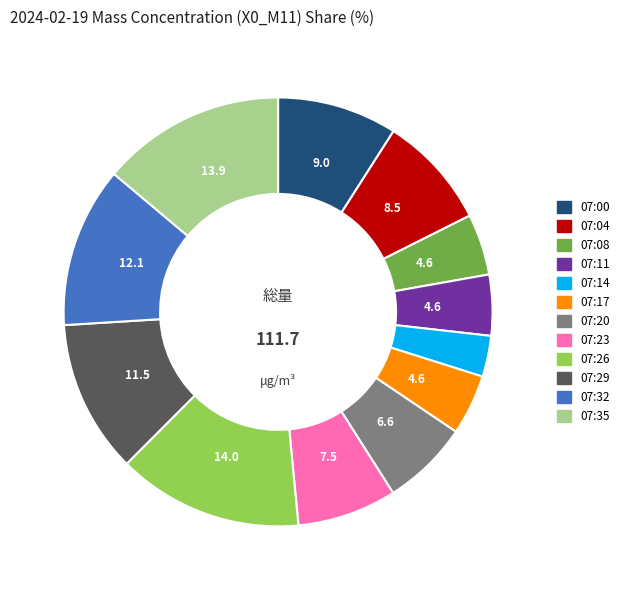

Does any single category account for the majority?

No